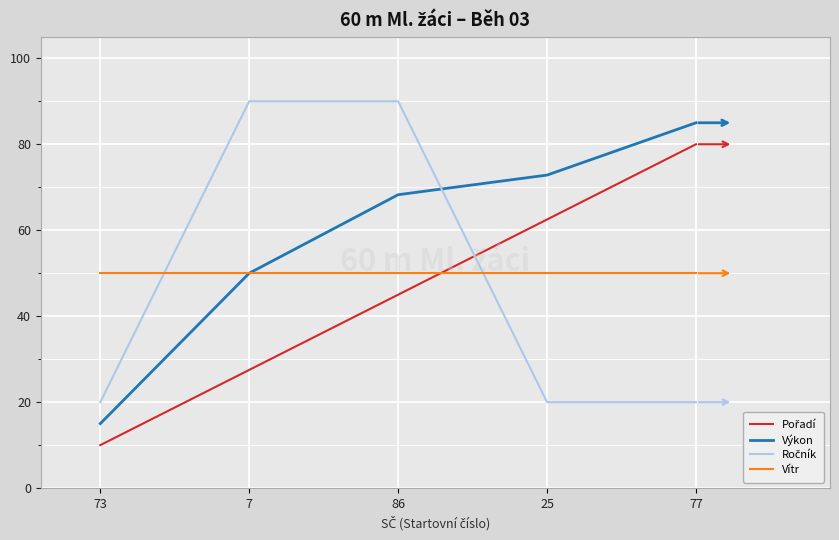

What position from the left is 77?

5